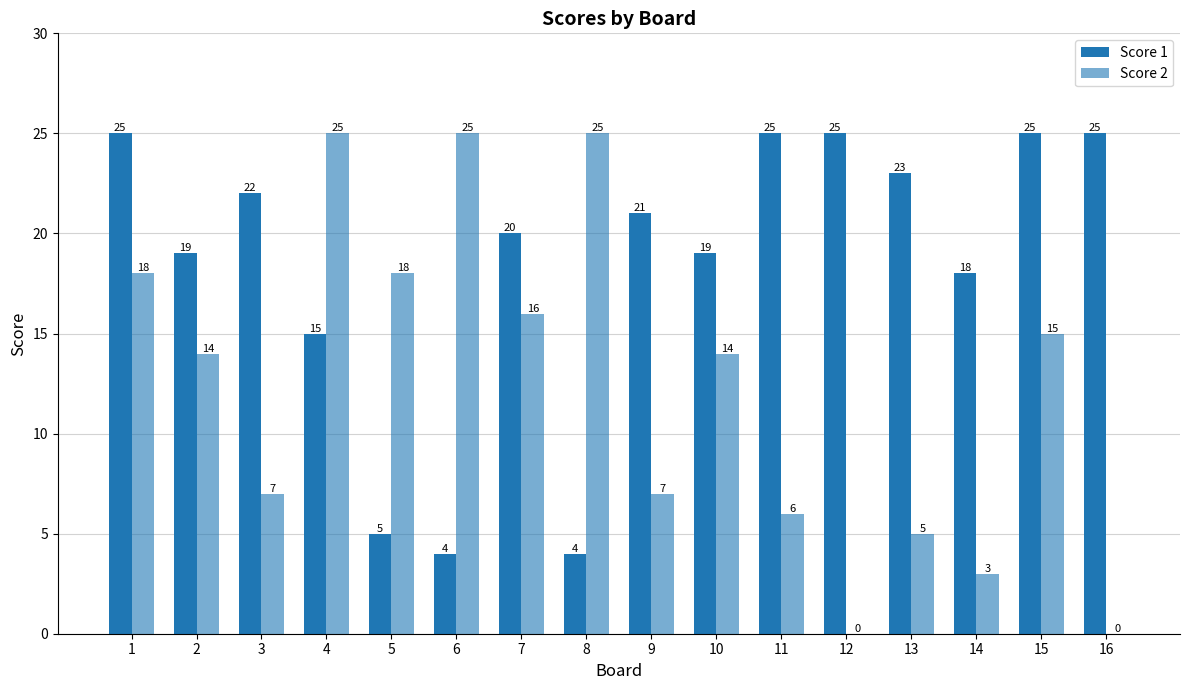

Which series has the largest total across all categories?

Score 1